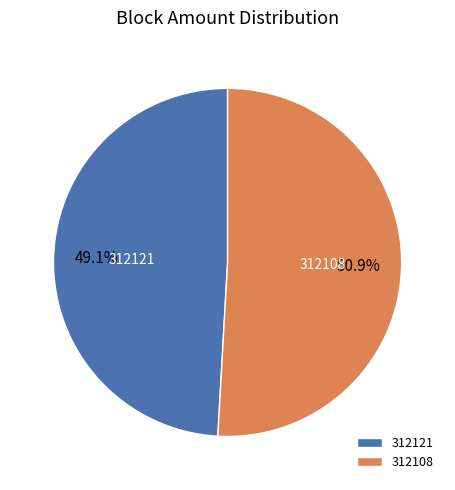

Does 312121 represent more than half of the total?

No